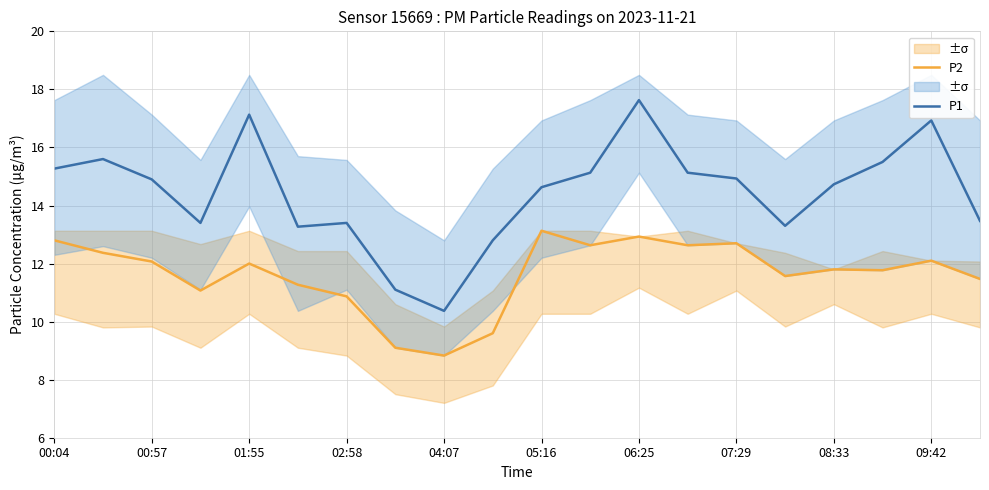

What is the difference between the highest and lowest values at 11?

2.5